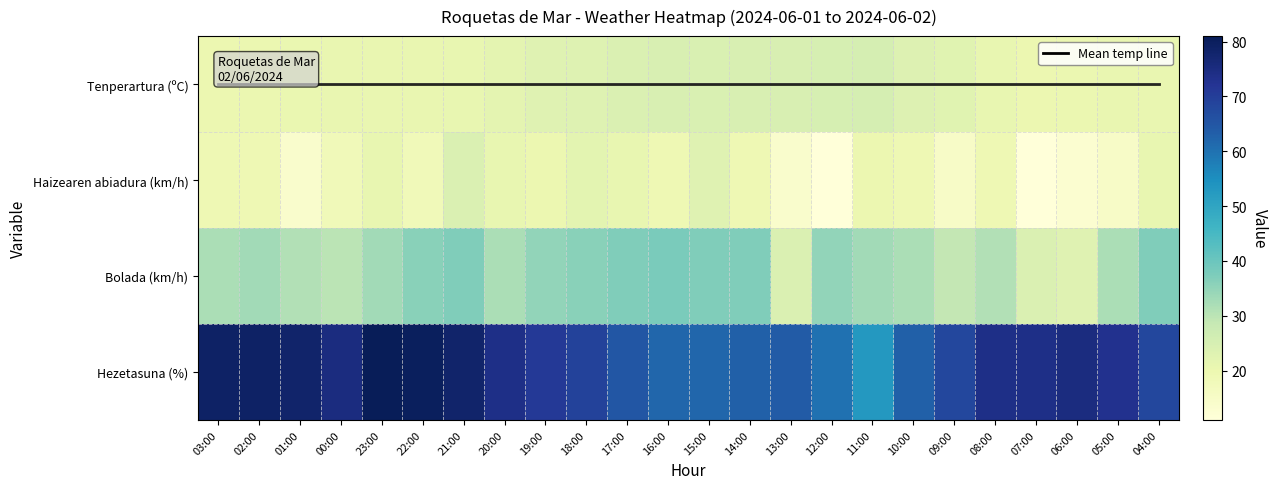

Which series has the largest range (max minus min)?

Hezetasuna (%)